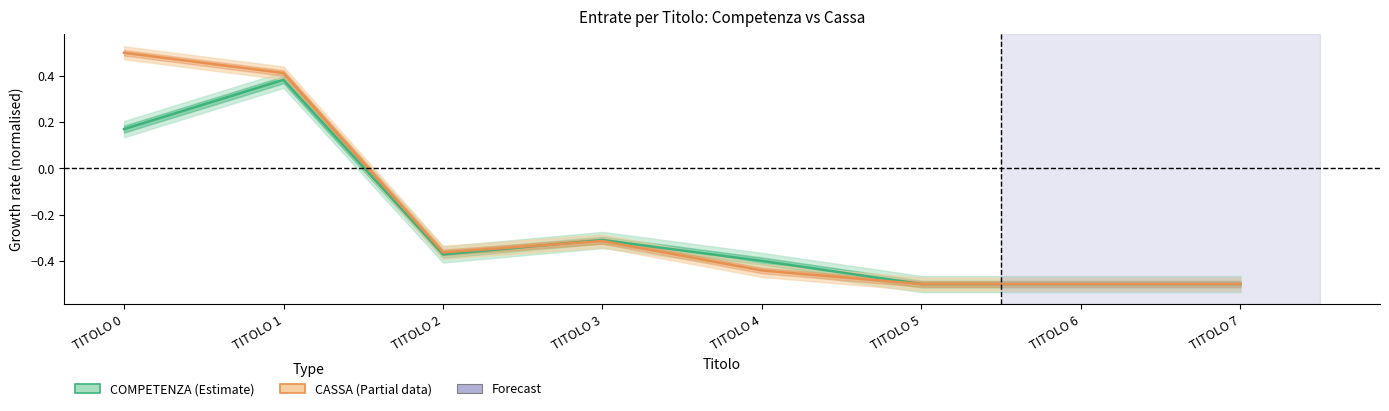

What is the minimum value for COMPETENZA?

-0.5